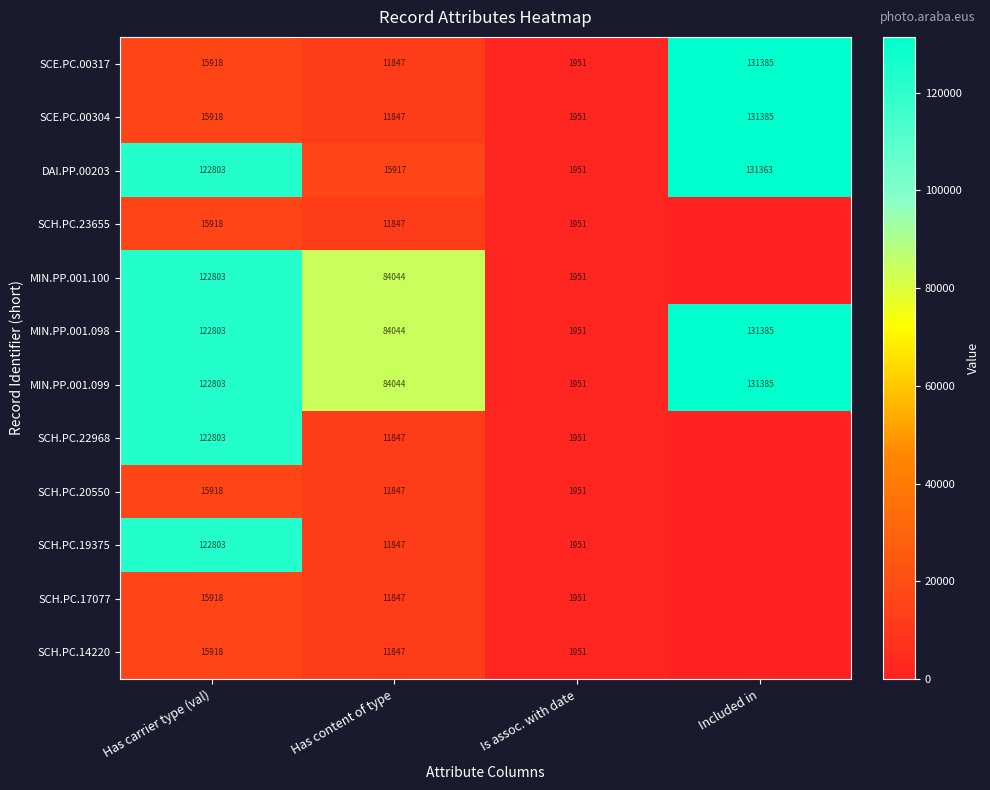

What is the difference between the MIN.PP.001.098 values at Included in and Has carrier type (val)?

8582